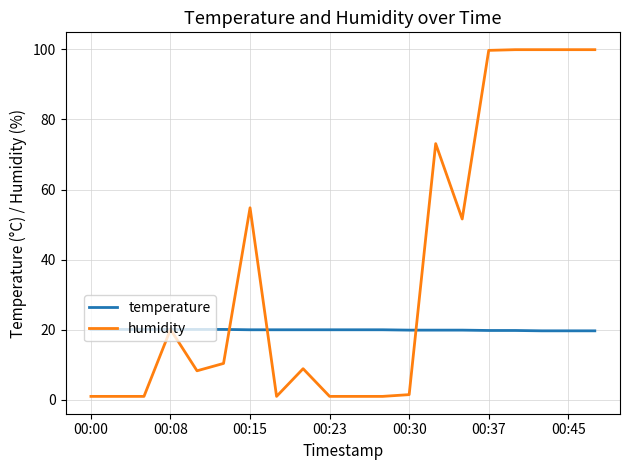

Does the chart display data point markers on the line(s)?

No